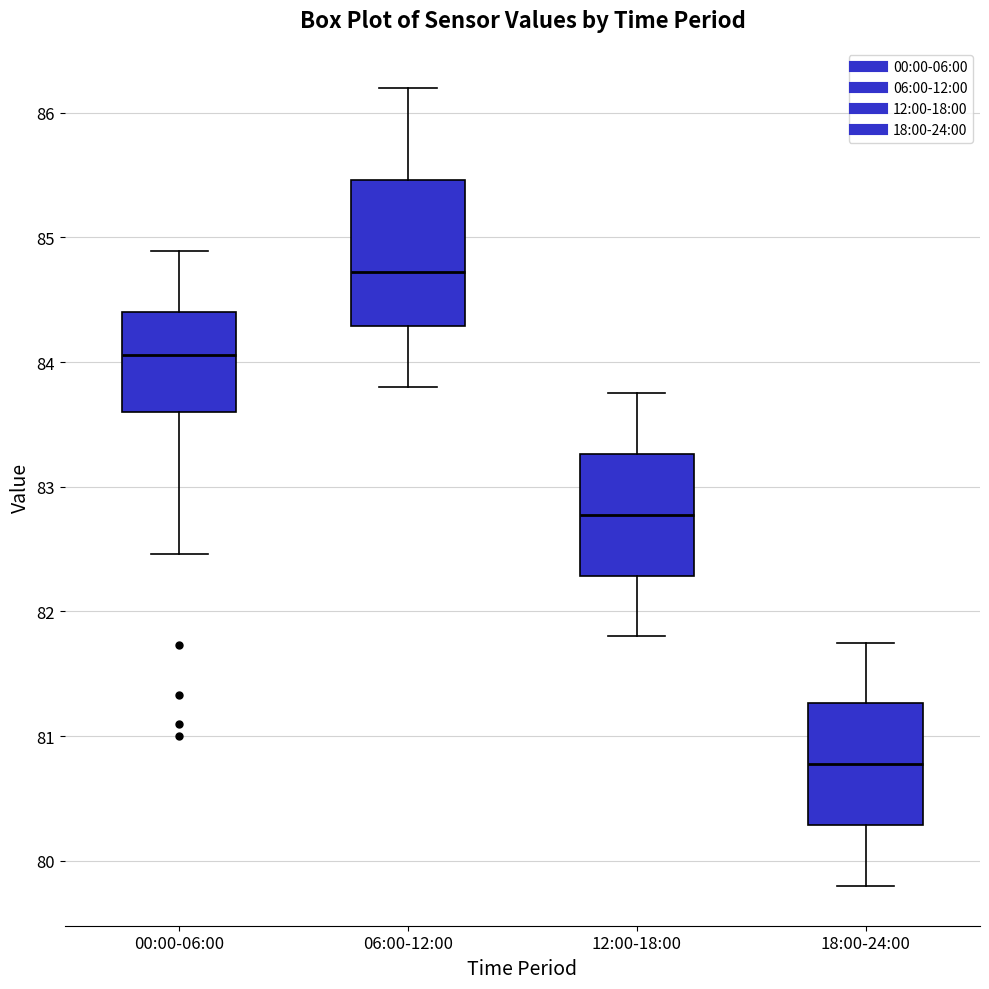

Reading left to right, read every box against the y-axis: the position of its median line, the range the box covers, and the ends of its whiskers. The values are not printed on the chart, so give them approximately, as read against the axis.

00:00-06:00: median 84.1, box 83.6 to 84.4, whiskers 82.5 to 84.9
06:00-12:00: median 84.7, box 84.3 to 85.5, whiskers 83.8 to 86.2
12:00-18:00: median 82.8, box 82.3 to 83.3, whiskers 81.8 to 83.8
18:00-24:00: median 80.8, box 80.3 to 81.3, whiskers 79.8 to 81.8